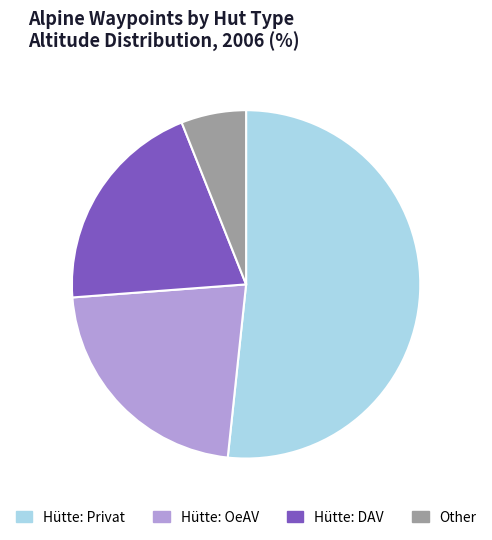

Is there a majority slice in this chart?

Yes